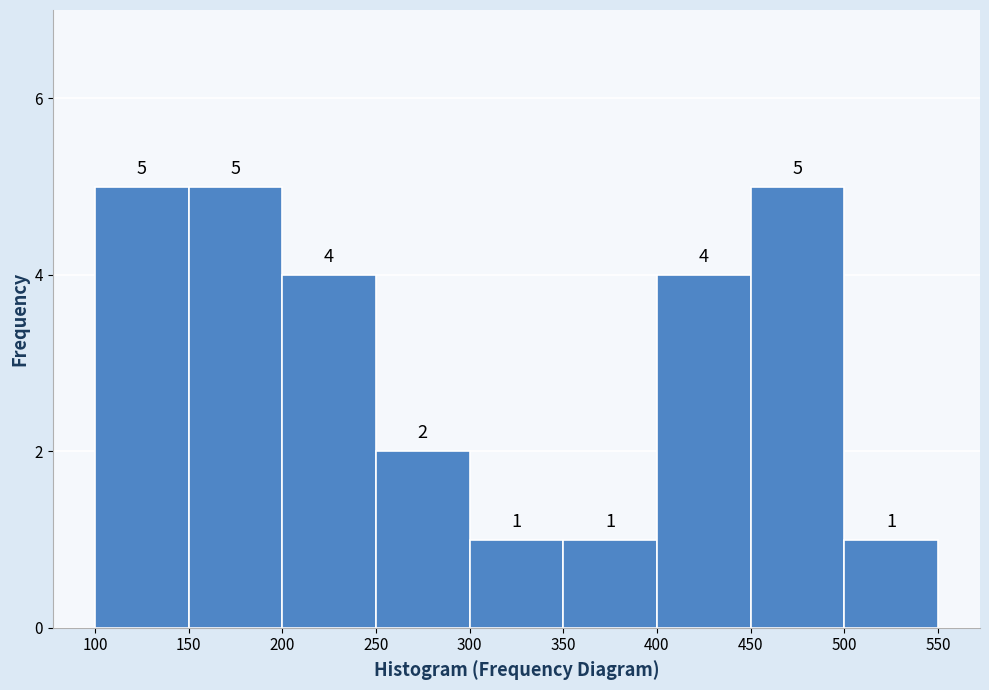

Reading left to right, list every bar in this chart as the range it spans on the x-axis followed by its height.

100 to 150: 5
150 to 200: 5
200 to 250: 4
250 to 300: 2
300 to 350: 1
350 to 400: 1
400 to 450: 4
450 to 500: 5
500 to 550: 1